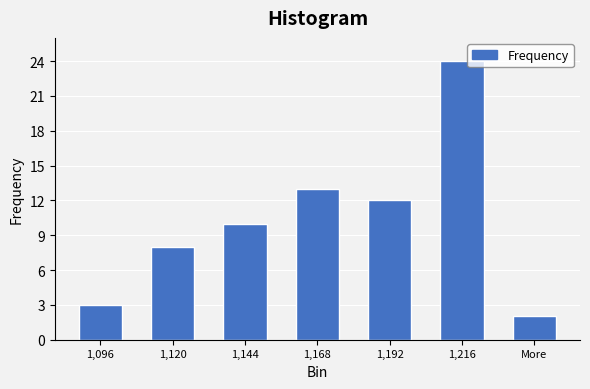

Reading left to right, what are all the values shown in this chart?

1,096=3	1,120=8	1,144=10	1,168=13	1,192=12	1,216=24	More=2